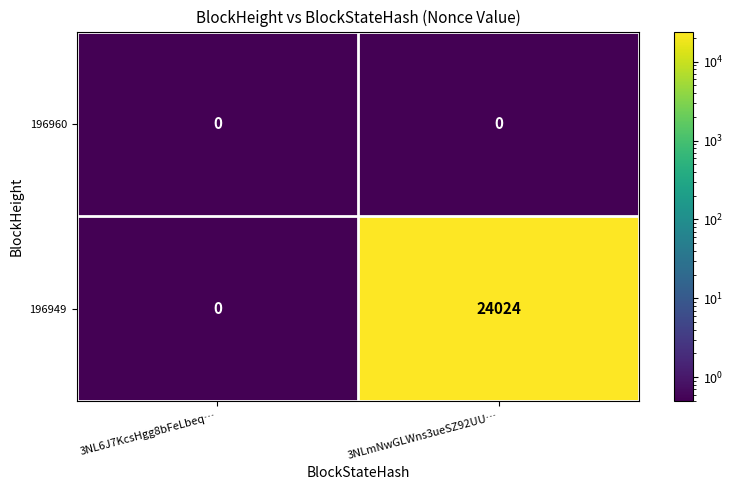

Reading right to left, extract all data points from this chart.

196960: 3NLmNwGLWns3ueSZ92UU…=0	3NL6J7KcsHgg8bFeLbeq…=0
196949: 3NLmNwGLWns3ueSZ92UU…=24024	3NL6J7KcsHgg8bFeLbeq…=0